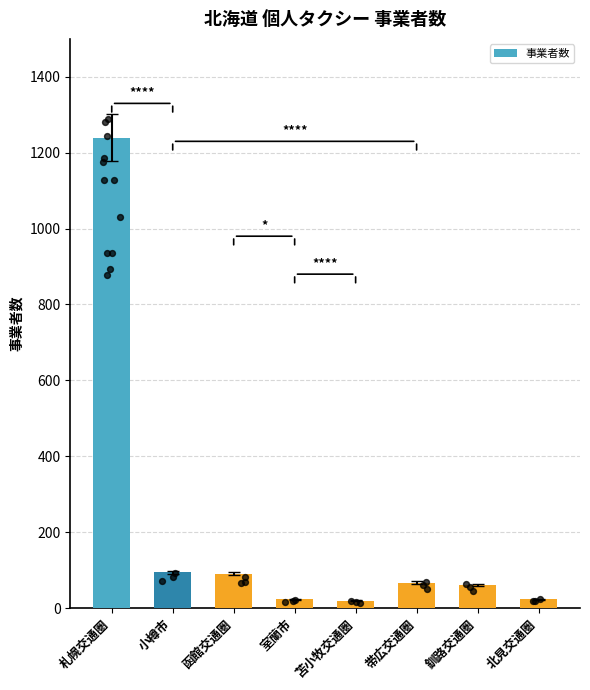

Which has a higher value, 帯広交通圏 or 室蘭市?

帯広交通圏